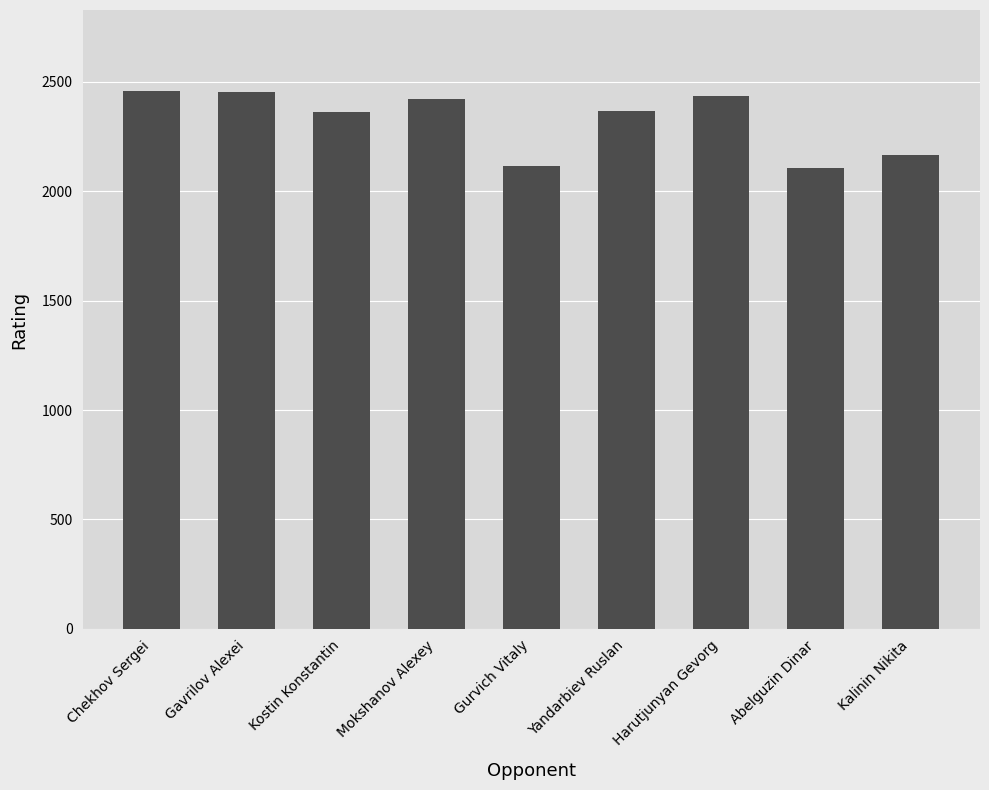

Is it true that the value at Mokshanov Alexey is 2424?

True